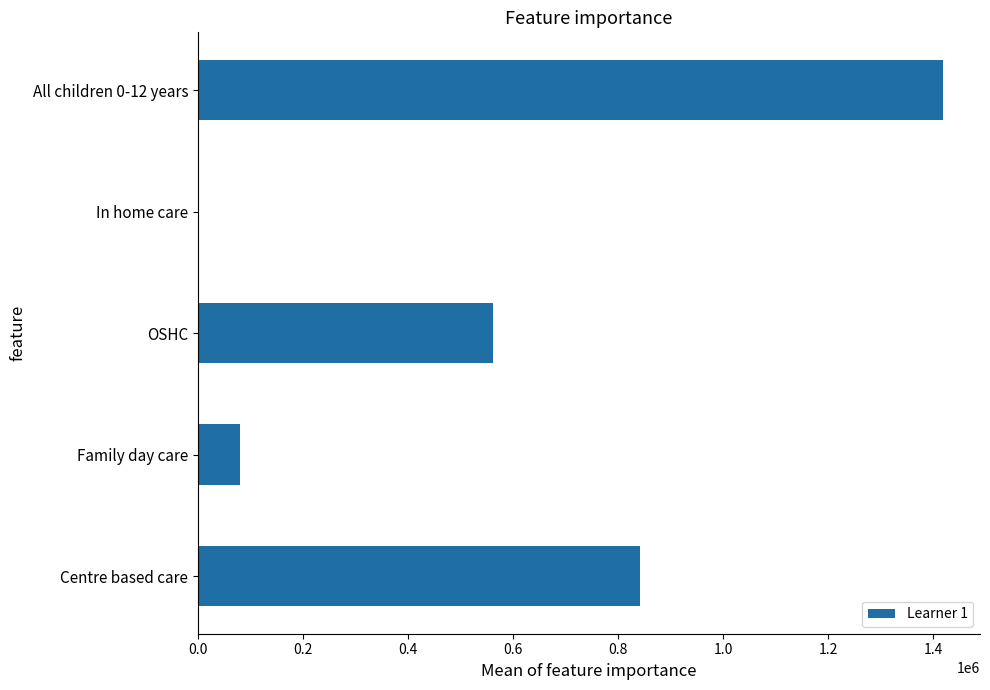

Are the bars horizontal?

Yes